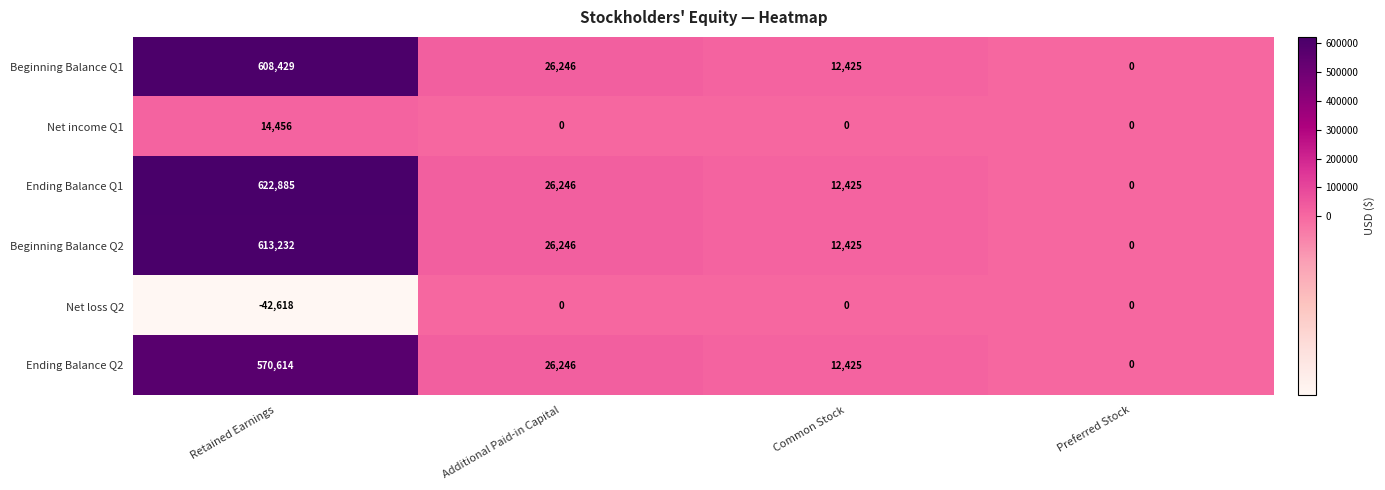

At how many categories does at least one series exceed 552618?

1